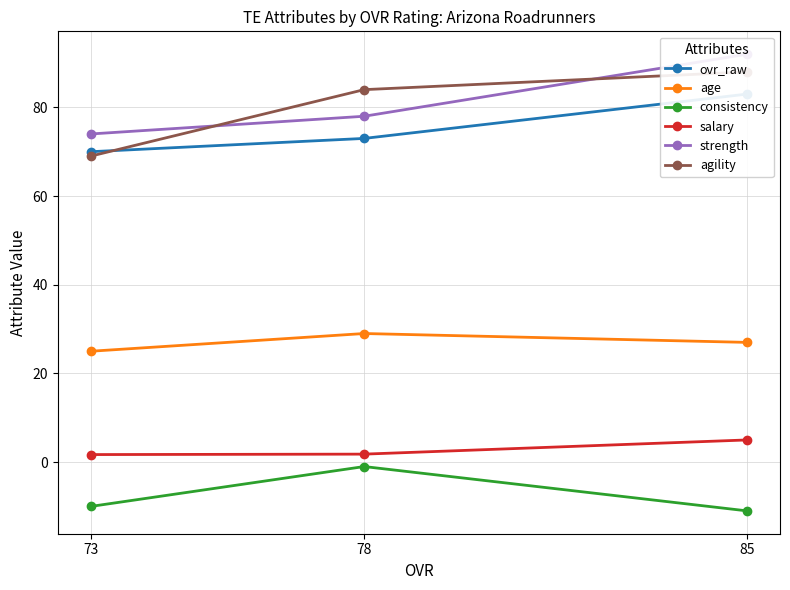

Rank the series by their maximum value, from lowest to highest.

consistency, salary, age, ovr_raw, agility, strength